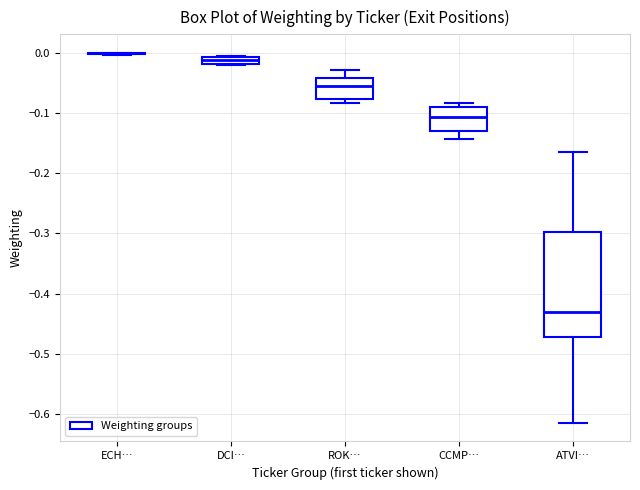

Which box is the tallest, from its lower edge to its upper edge?

ATVI…